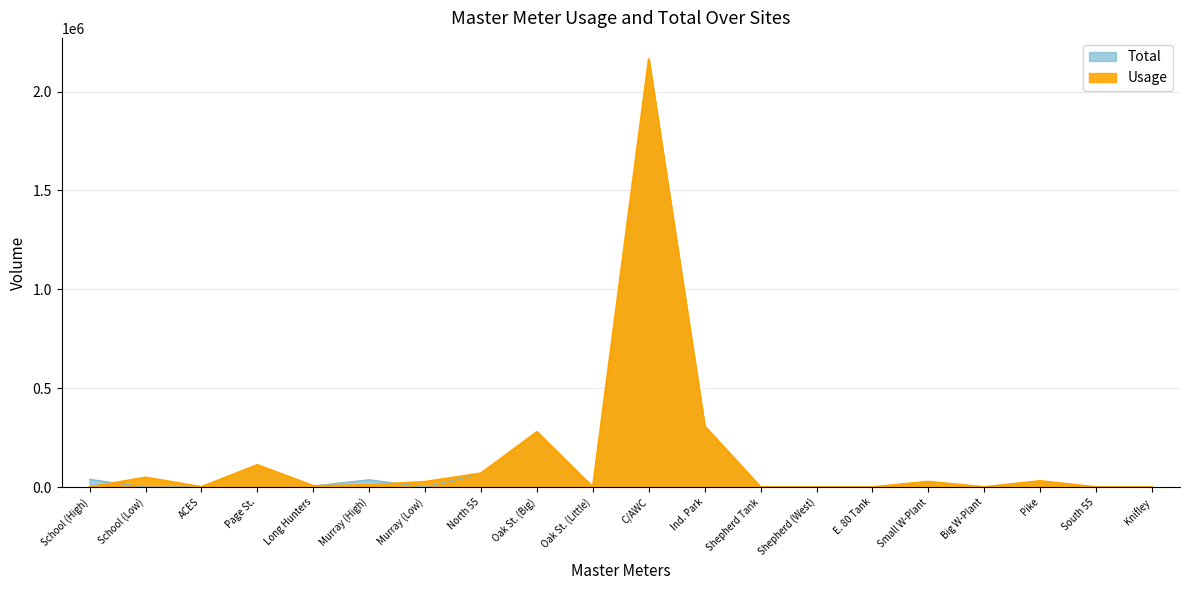

What is the value of the Usage point at the 6th from the left?

10700